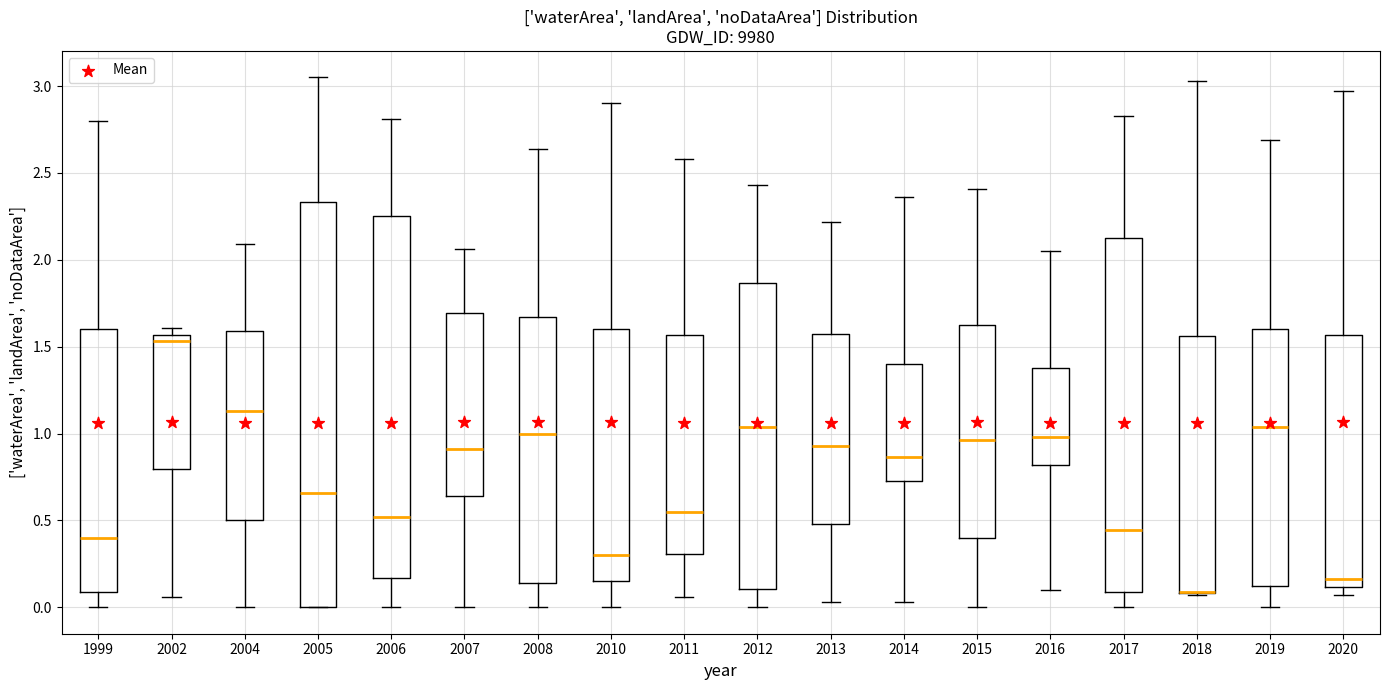

Reading left to right, read every box against the y-axis: the position of its median line, the range the box covers, and the ends of its whiskers. The values are not printed on the chart, so give them approximately, as read against the axis.

1999: median 0.40, box 0.10 to 1.60, whiskers 0.00 to 2.80
2002: median 1.55 (just below the box's upper edge), box 0.80 to 1.55, whiskers 0.05 to 1.60
2004: median 1.15, box 0.50 to 1.60, whiskers 0.00 to 2.10
2005: median 0.65, box 0.00 to 2.35, whiskers 0.00 to 3.05
2006: median 0.50, box 0.15 to 2.25, whiskers 0.00 to 2.80
2007: median 0.90, box 0.65 to 1.70, whiskers 0.00 to 2.05
2008: median 1.00, box 0.15 to 1.65, whiskers 0.00 to 2.65
2010: median 0.30, box 0.15 to 1.60, whiskers 0.00 to 2.90
2011: median 0.55, box 0.30 to 1.55, whiskers 0.05 to 2.60
2012: median 1.05, box 0.10 to 1.85, whiskers 0.00 to 2.45
2013: median 0.95, box 0.50 to 1.60, whiskers 0.05 to 2.20
2014: median 0.85, box 0.75 to 1.40, whiskers 0.05 to 2.35
2015: median 0.95, box 0.40 to 1.65, whiskers 0.00 to 2.40
2016: median 1.00, box 0.80 to 1.40, whiskers 0.10 to 2.05
2017: median 0.45, box 0.10 to 2.15, whiskers 0.00 to 2.85
2018: median 0.10 (drawn on the box's lower edge), box 0.10 to 1.55, whiskers 0.05 to 3.05
2019: median 1.05, box 0.15 to 1.60, whiskers 0.00 to 2.70
2020: median 0.15, box 0.10 to 1.55, whiskers 0.05 to 2.95